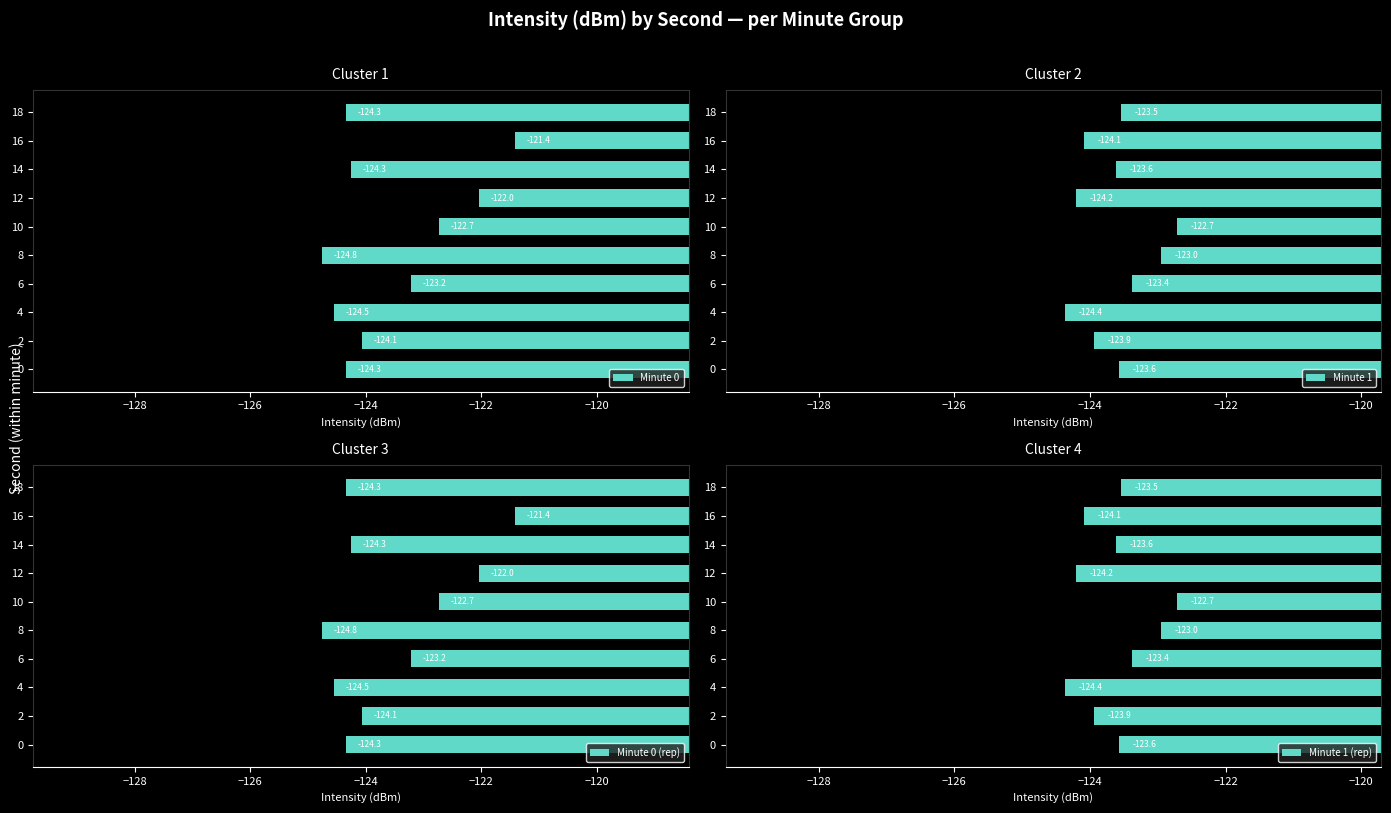

True or false: Minute 0 has a value of -123.2 at 6.

True